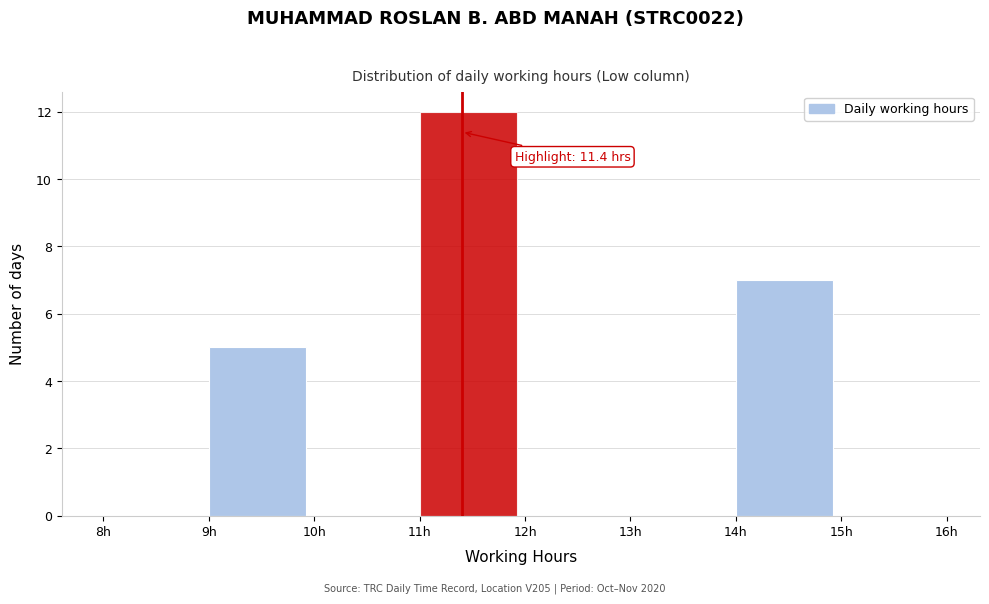

Over which range of the x-axis is the bar tallest?

11 to 12